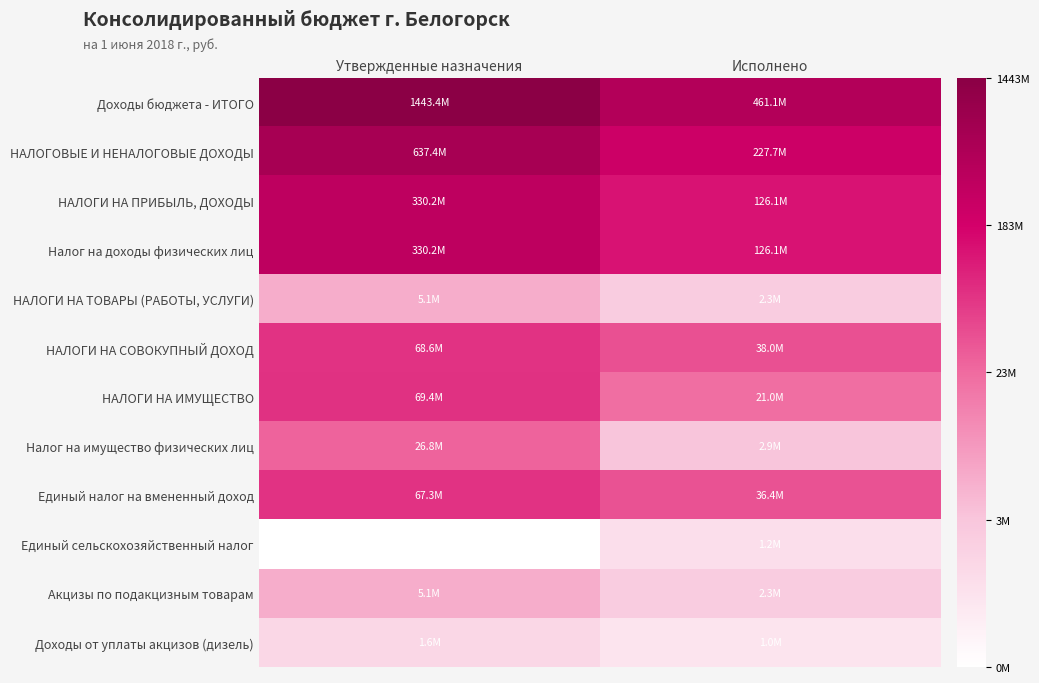

Reading left to right, what are all the values shown in this chart?

Доходы бюджета - ИТОГО: Утвержденные назначения=21.1	Исполнено=19.9
НАЛОГОВЫЕ И НЕНАЛОГОВЫЕ ДОХОДЫ: Утвержденные назначения=20.3	Исполнено=19.2
НАЛОГИ НА ПРИБЫЛЬ, ДОХОДЫ: Утвержденные назначения=19.6	Исполнено=18.7
Налог на доходы физических лиц: Утвержденные назначения=19.6	Исполнено=18.7
НАЛОГИ НА ТОВАРЫ (РАБОТЫ, УСЛУГИ): Утвержденные назначения=15.4	Исполнено=14.6
НАЛОГИ НА СОВОКУПНЫЙ ДОХОД: Утвержденные назначения=18.0	Исполнено=17.5
НАЛОГИ НА ИМУЩЕСТВО: Утвержденные назначения=18.1	Исполнено=16.9
Налог на имущество физических лиц: Утвержденные назначения=17.1	Исполнено=14.9
Единый налог на вмененный доход: Утвержденные назначения=18.0	Исполнено=17.4
Единый сельскохозяйственный налог: Утвержденные назначения=12.8	Исполнено=14.0
Акцизы по подакцизным товарам: Утвержденные назначения=15.4	Исполнено=14.6
Доходы от уплаты акцизов (дизель): Утвержденные назначения=14.3	Исполнено=13.8